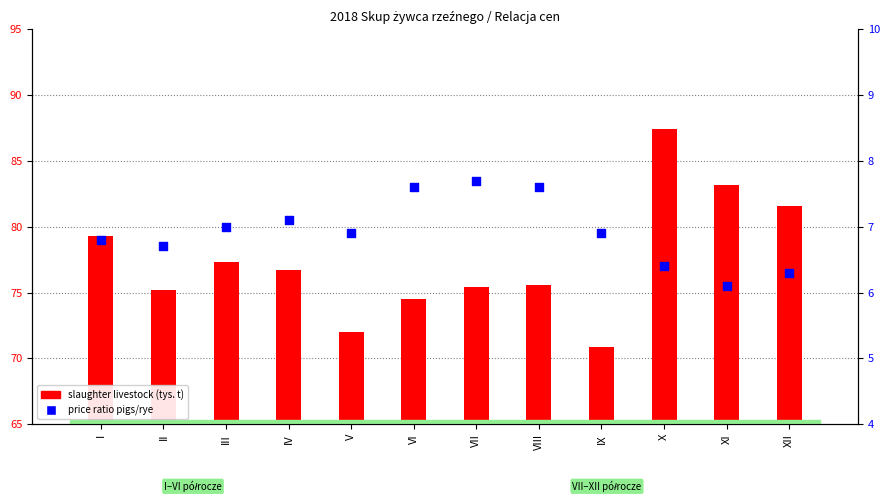

Which series contains the lowest Y value?

price ratio (pigs/rye)